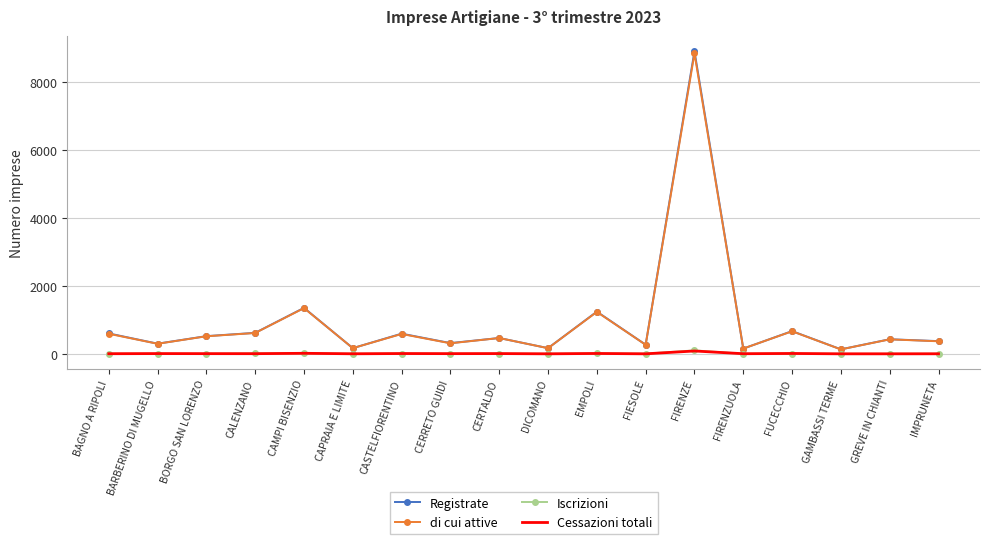

At which category is the sum across all series the highest?

FIRENZE